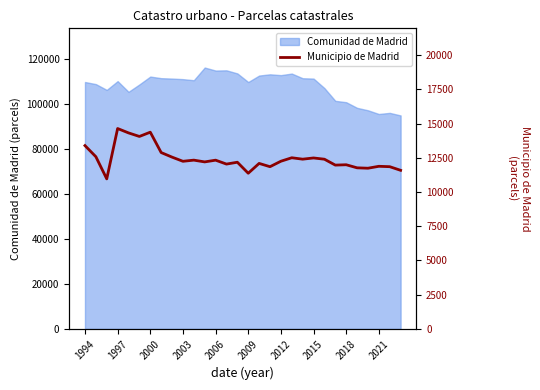

Between 17 and 12, which is larger?

12